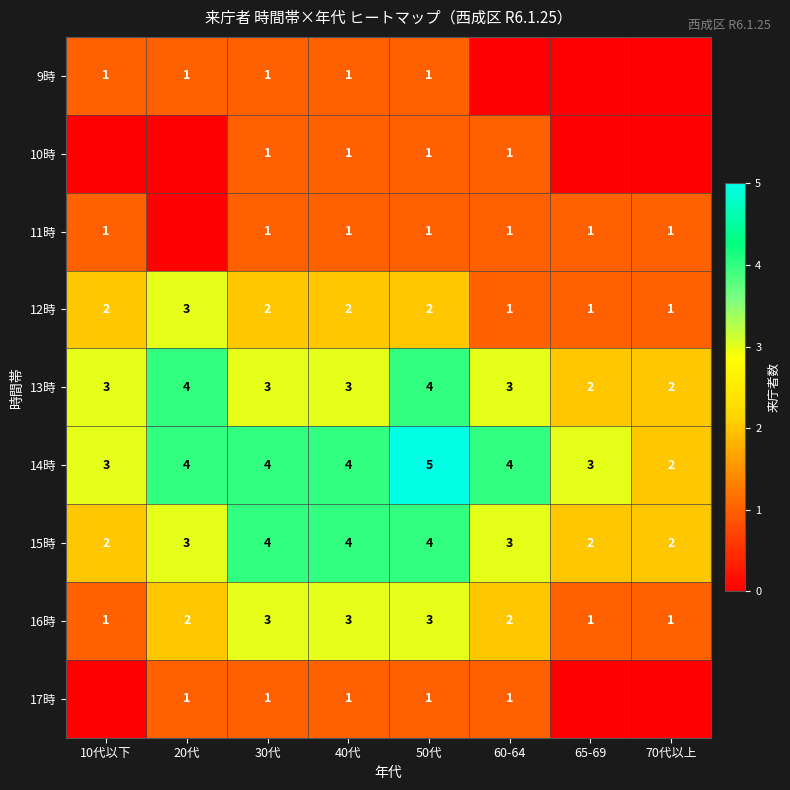

What is the total value across all series at 30代?

20